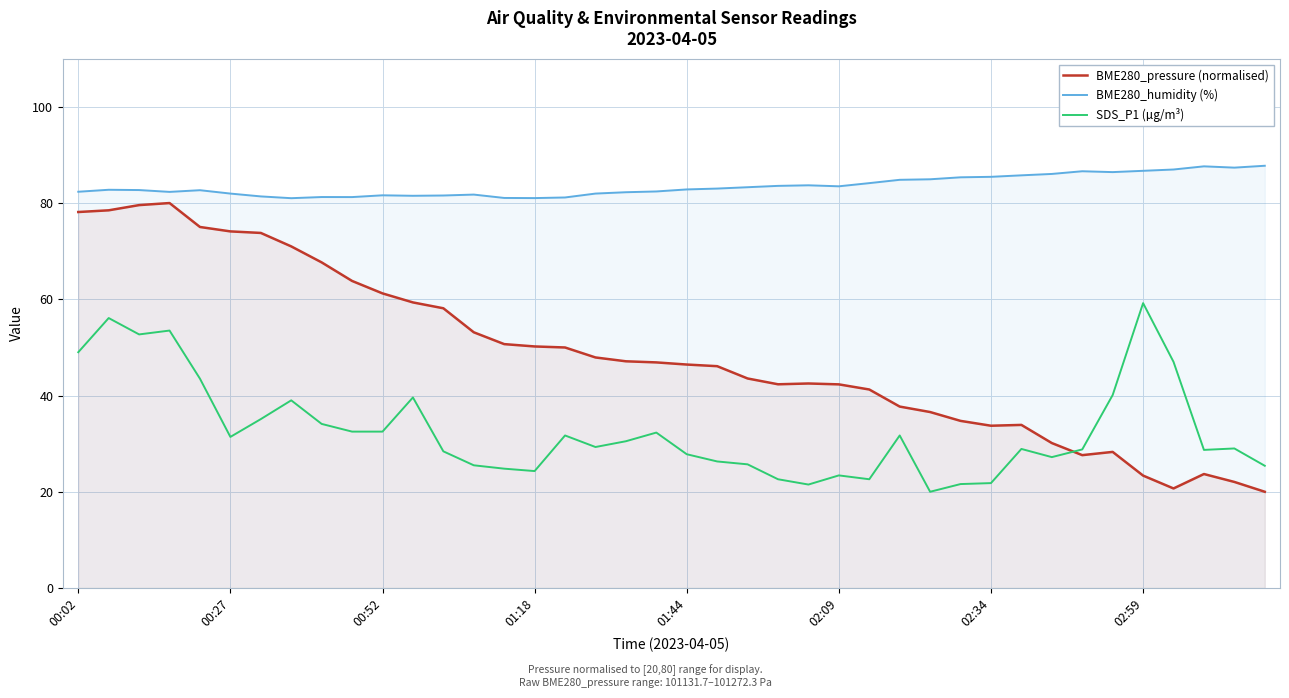

True or false: BME280_pressure (normalised) and BME280_humidity (%) intersect in this chart.

False